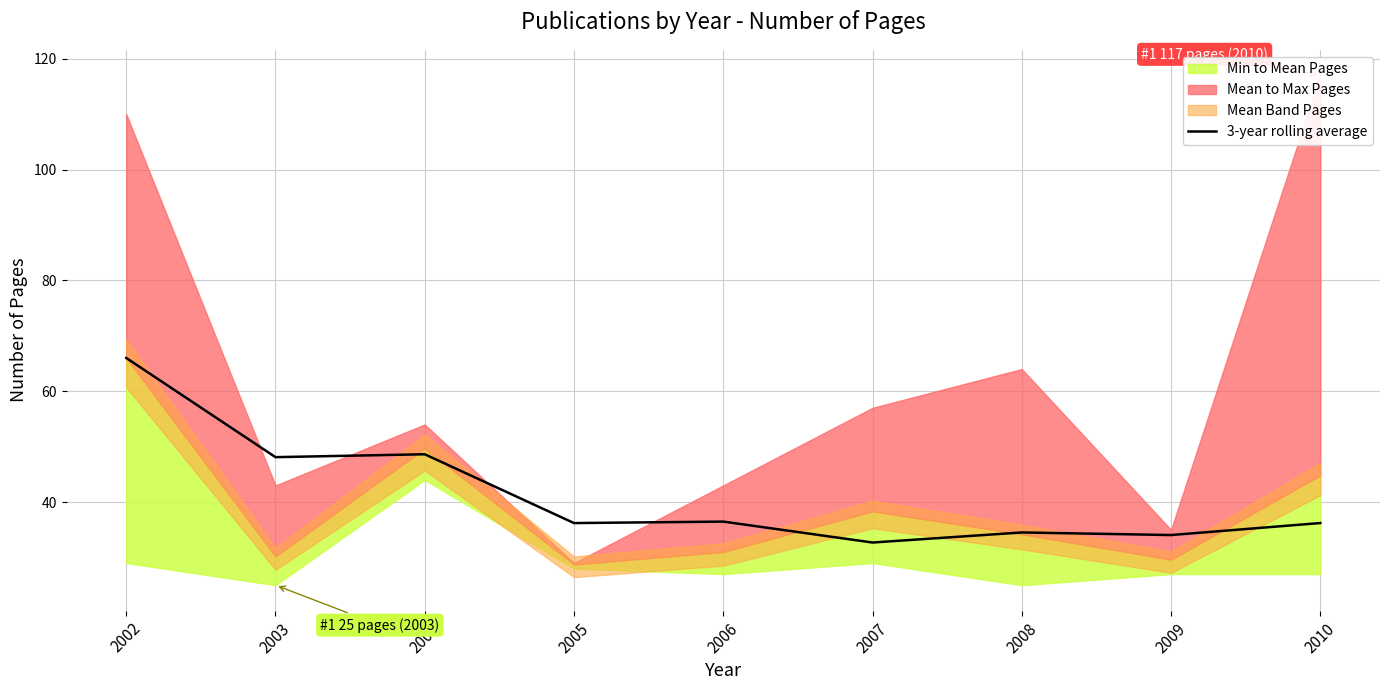

Count the number of values greater than 36.

6